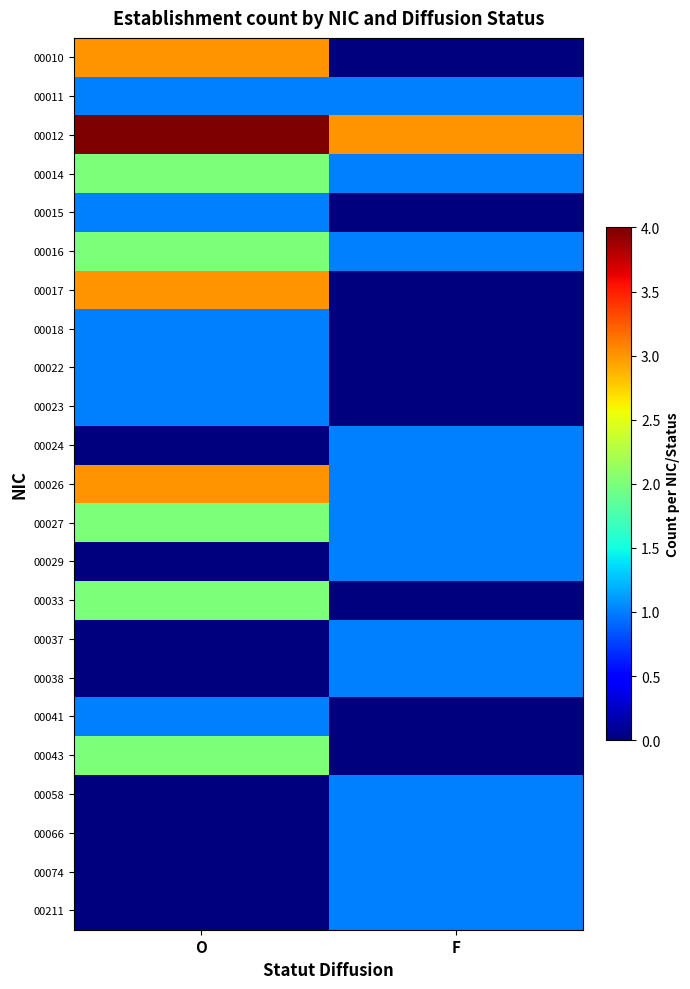

Between F and O, which is larger?

O